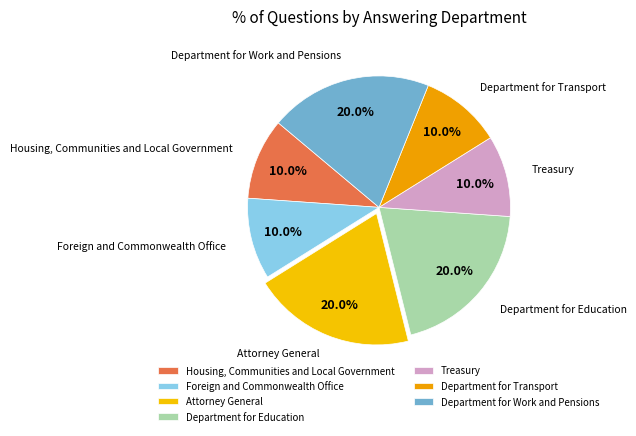

The Treasury slice represents 22% of the pie. True or false?

False